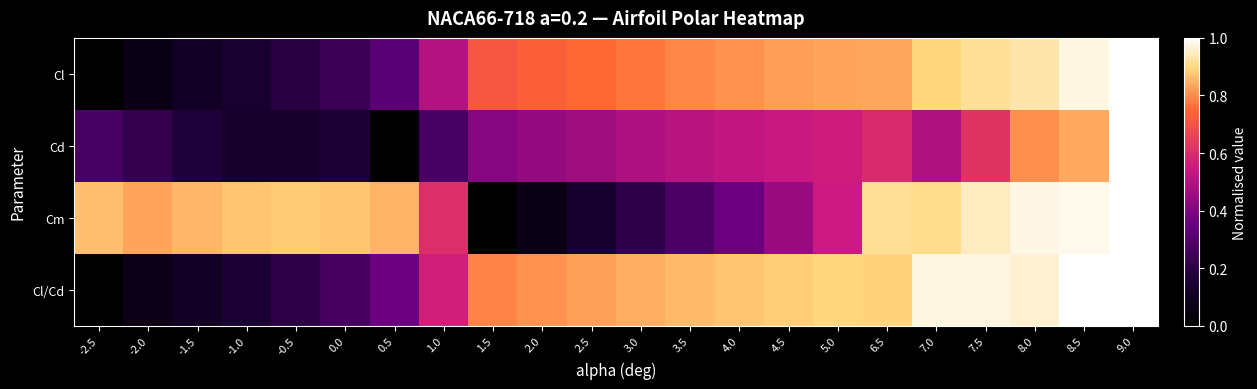

Which series has the largest range (max minus min)?

Cl